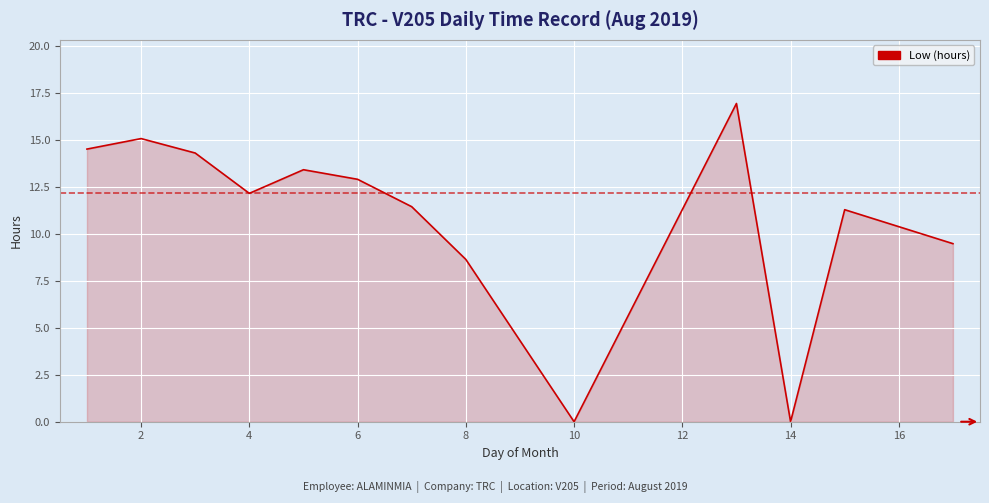

What is the difference between the second highest and second lowest values?

15.1